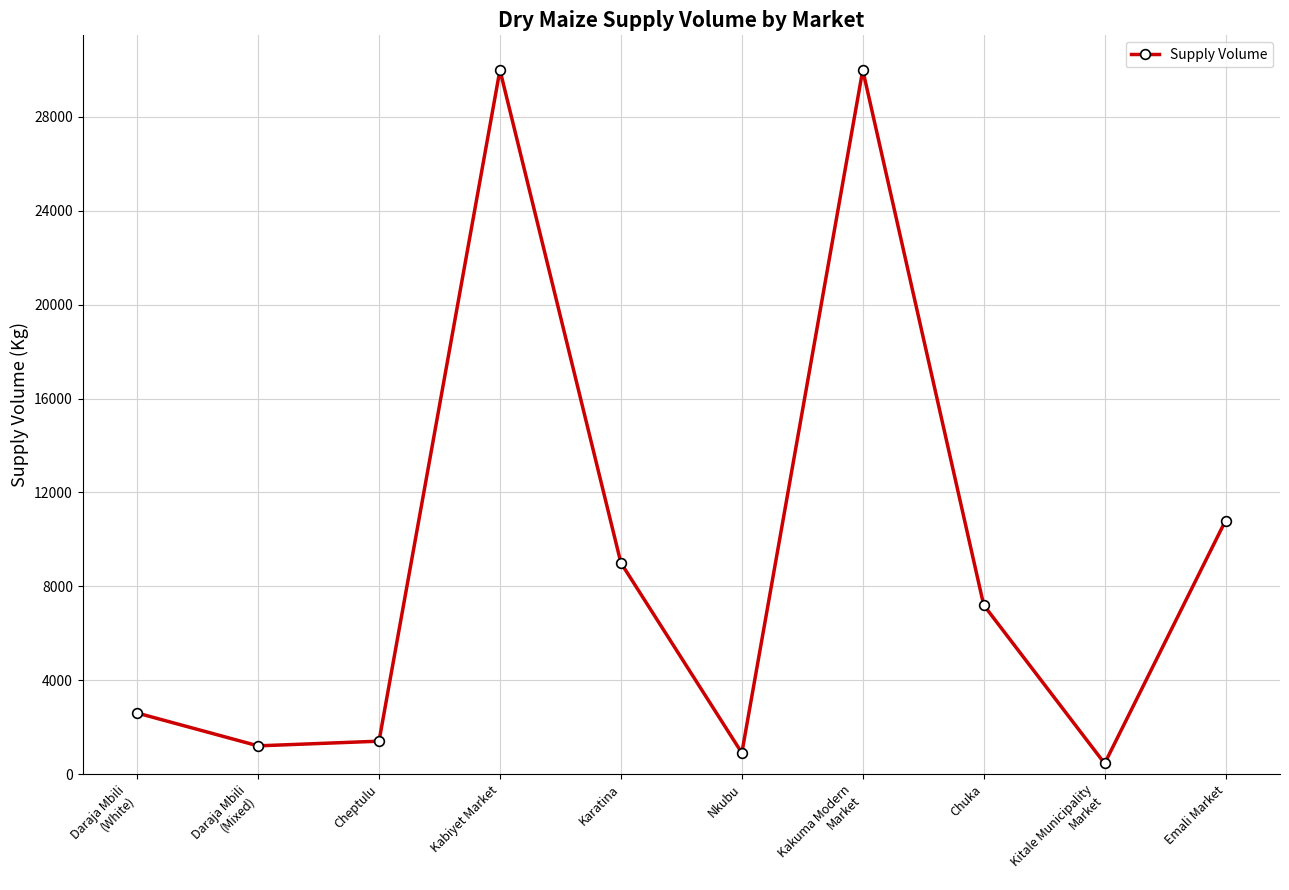

What is the difference between the values at Daraja Mbili
(Mixed) and Emali Market?

9600